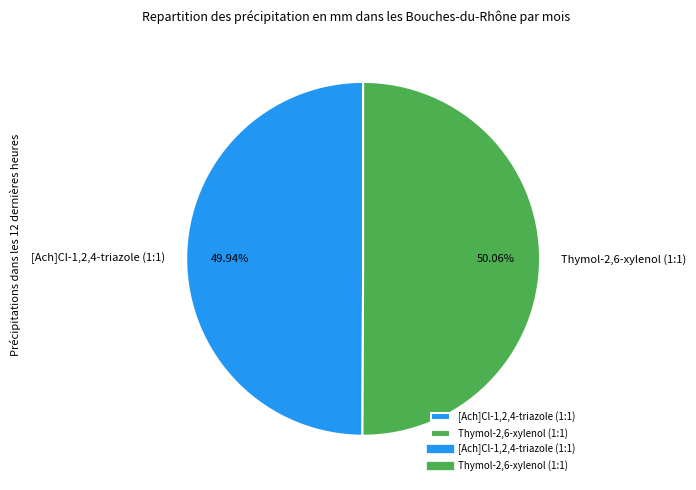

Combined, do Thymol-2,6-xylenol (1:1) and [Ach]Cl-1,2,4-triazole (1:1) account for over 50%?

Yes